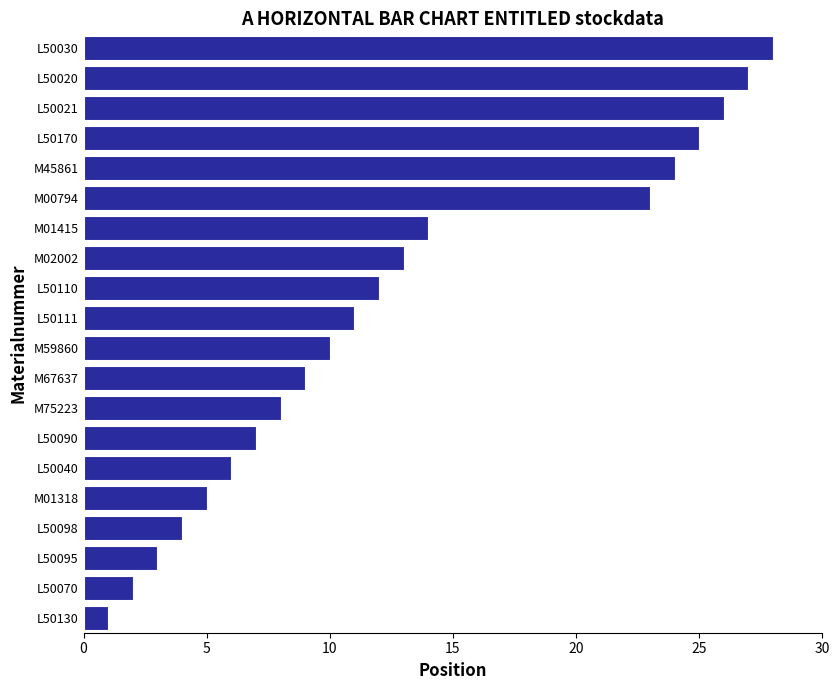

Reading bottom to top, extract all data points from this chart.

L50130=1	L50070=2	L50095=3	L50098=4	M01318=5	L50040=6	L50090=7	M75223=8	M67637=9	M59860=10	L50111=11	L50110=12	M02002=13	M01415=14	M00794=23	M45861=24	L50170=25	L50021=26	L50020=27	L50030=28